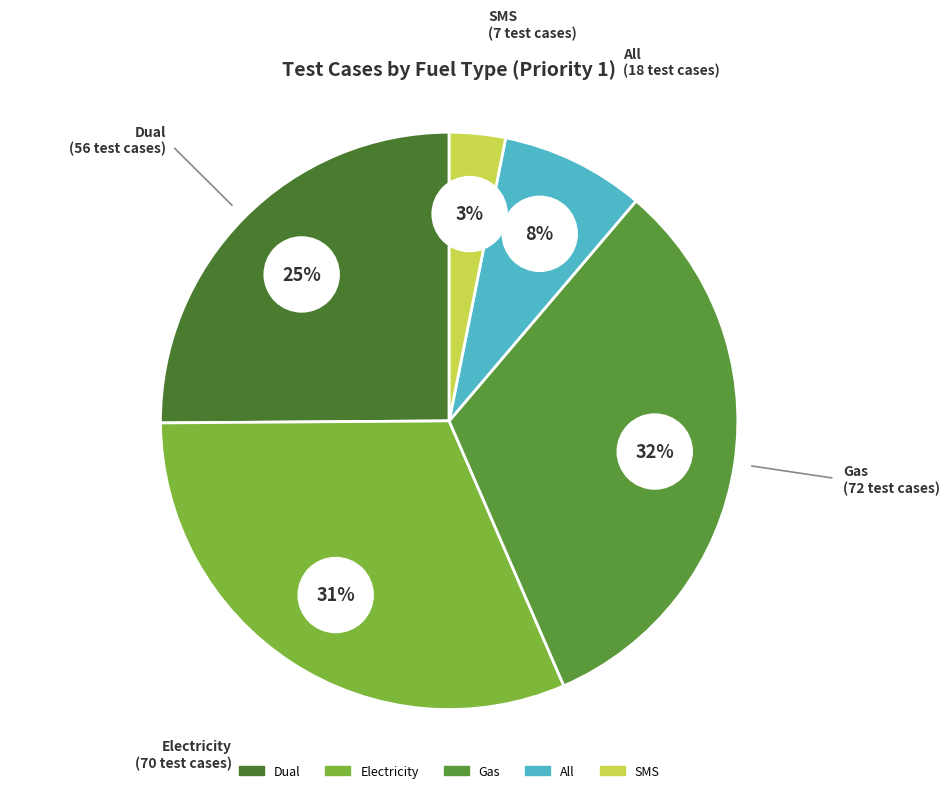

Which slice is the smallest?

SMS